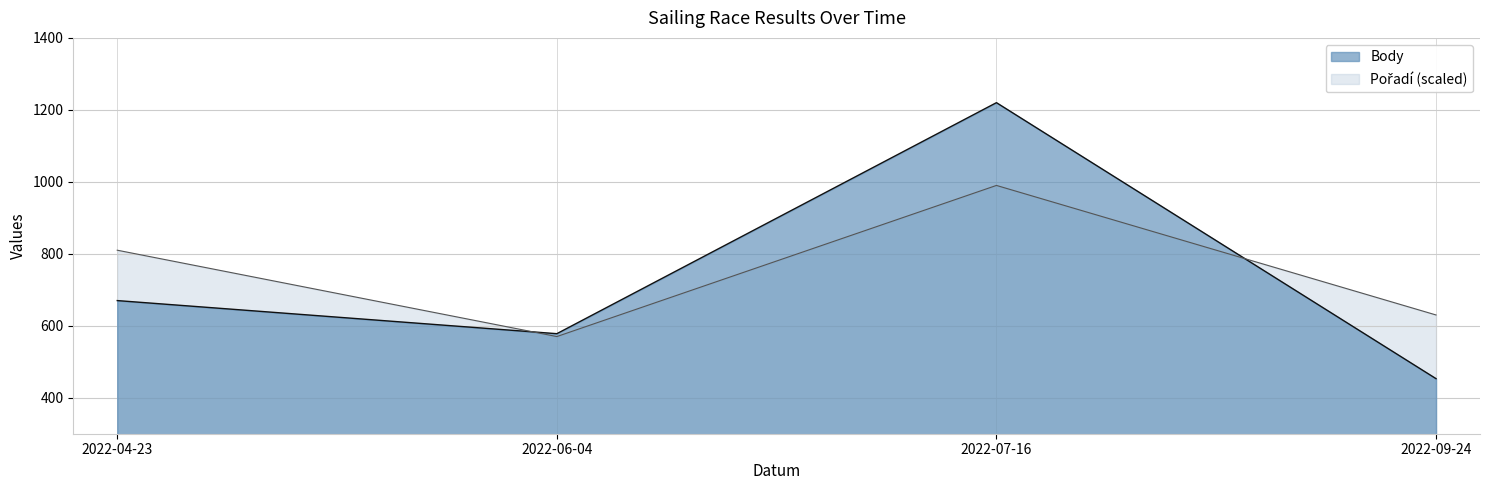

Which series has the largest total across all categories?

Pořadí